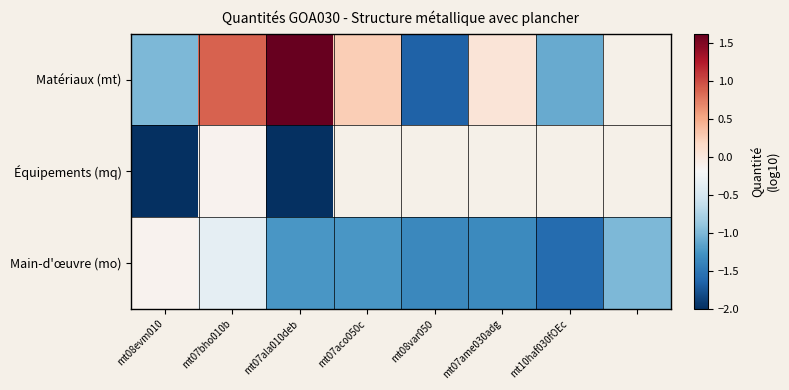

List the series in order of their peak value, lowest first.

Équipements (mq), Main-d'œuvre (mo), Matériaux (mt)